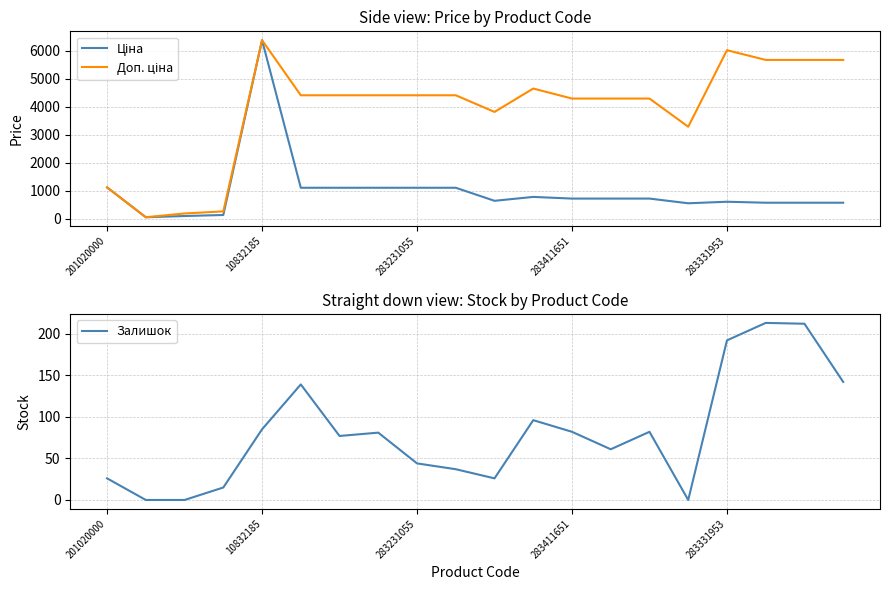

Is it true that Залишок equals 26 at 201020000?

True